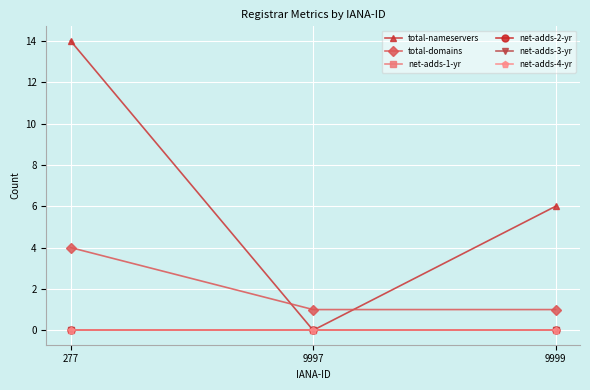

Is this an area chart (filled region under the line)?

No